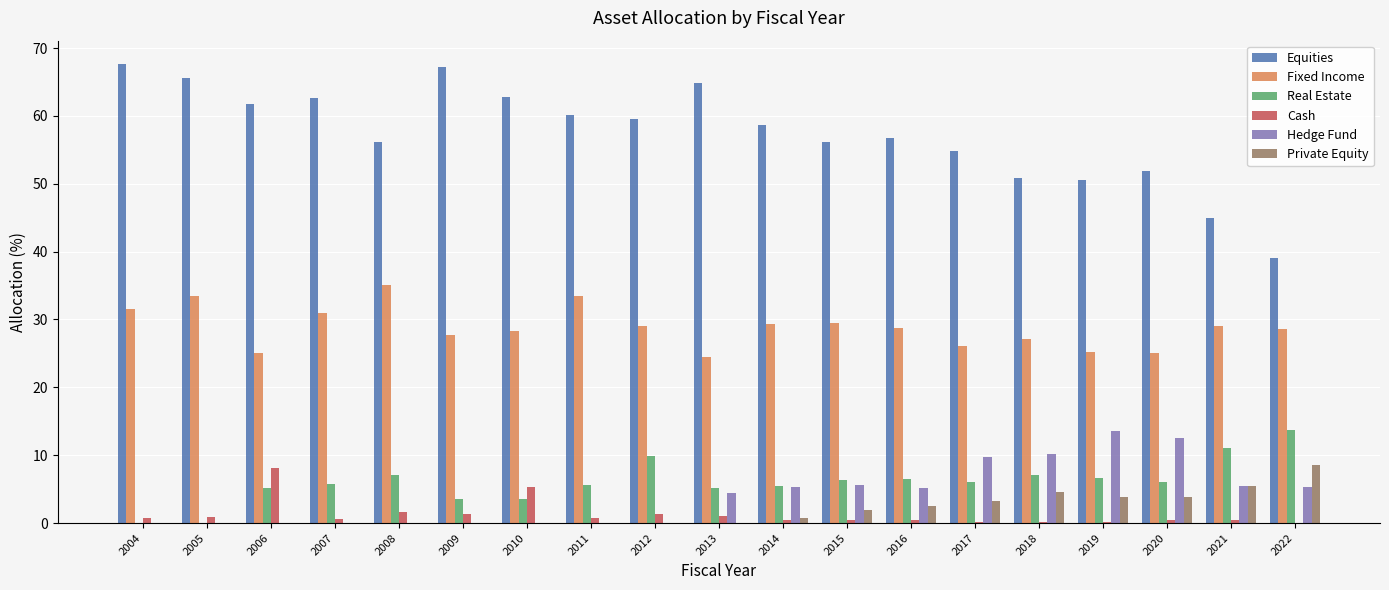

Is it true that Cash equals 0.6 at 2007?

True